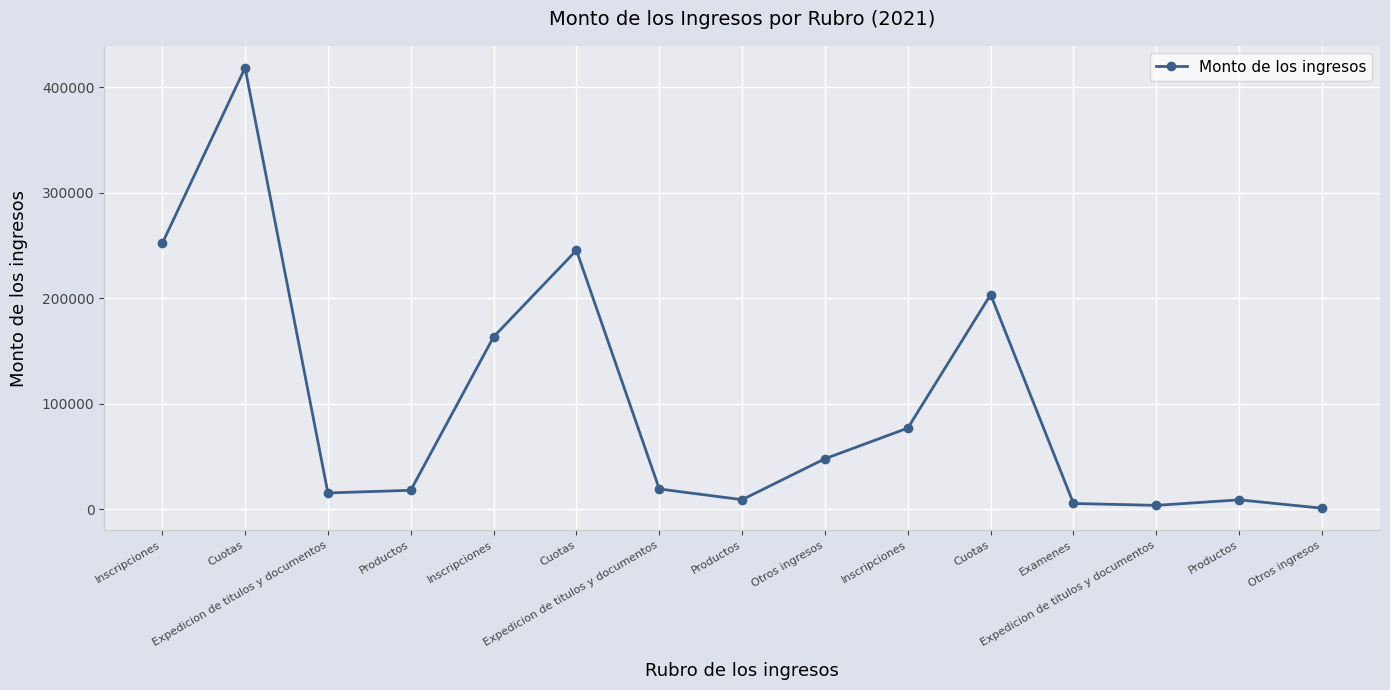

Is this an area chart (filled region under the line)?

No